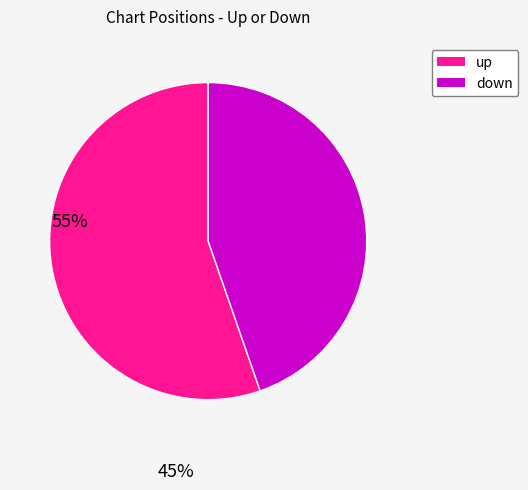

Between down and up, which is larger?

up